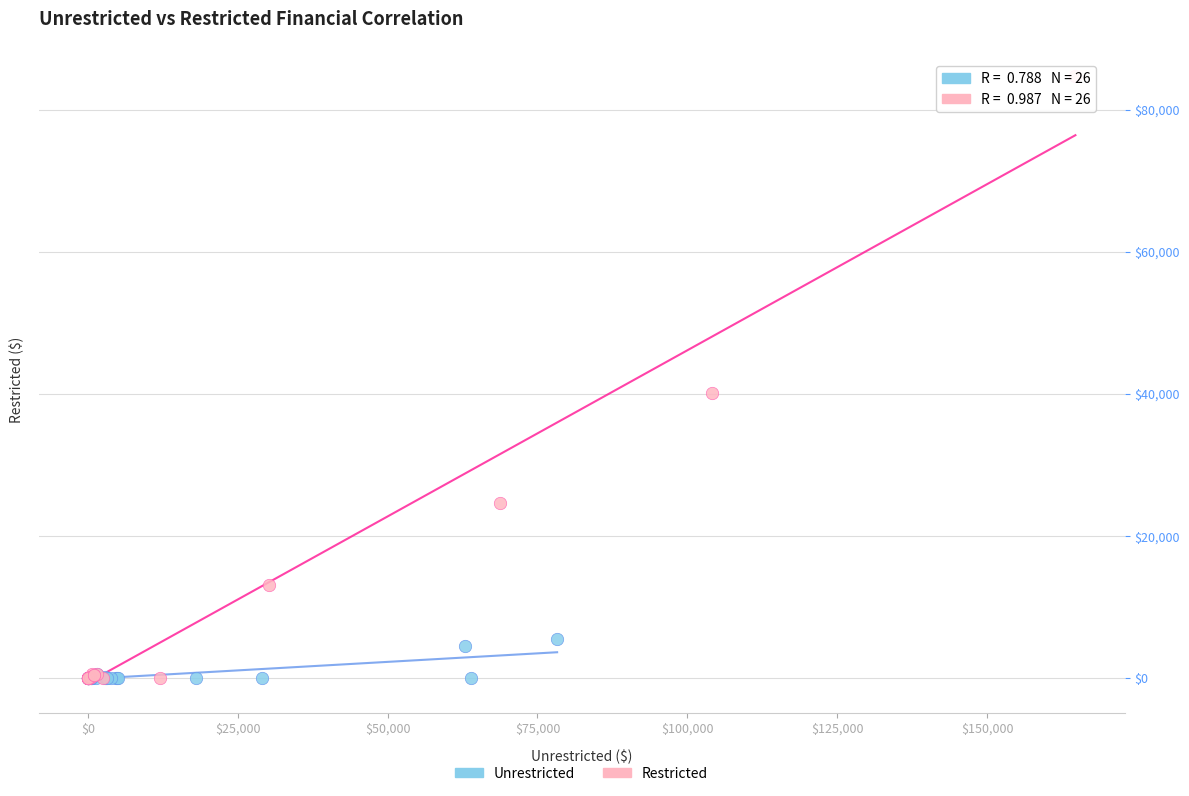

Which series has the widest spread of Y values?

Restricted